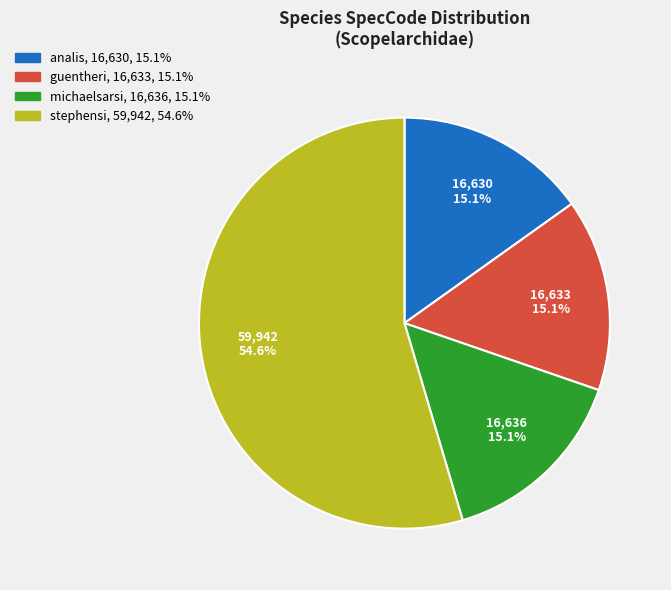

What is the largest slice in the pie chart?

stephensi